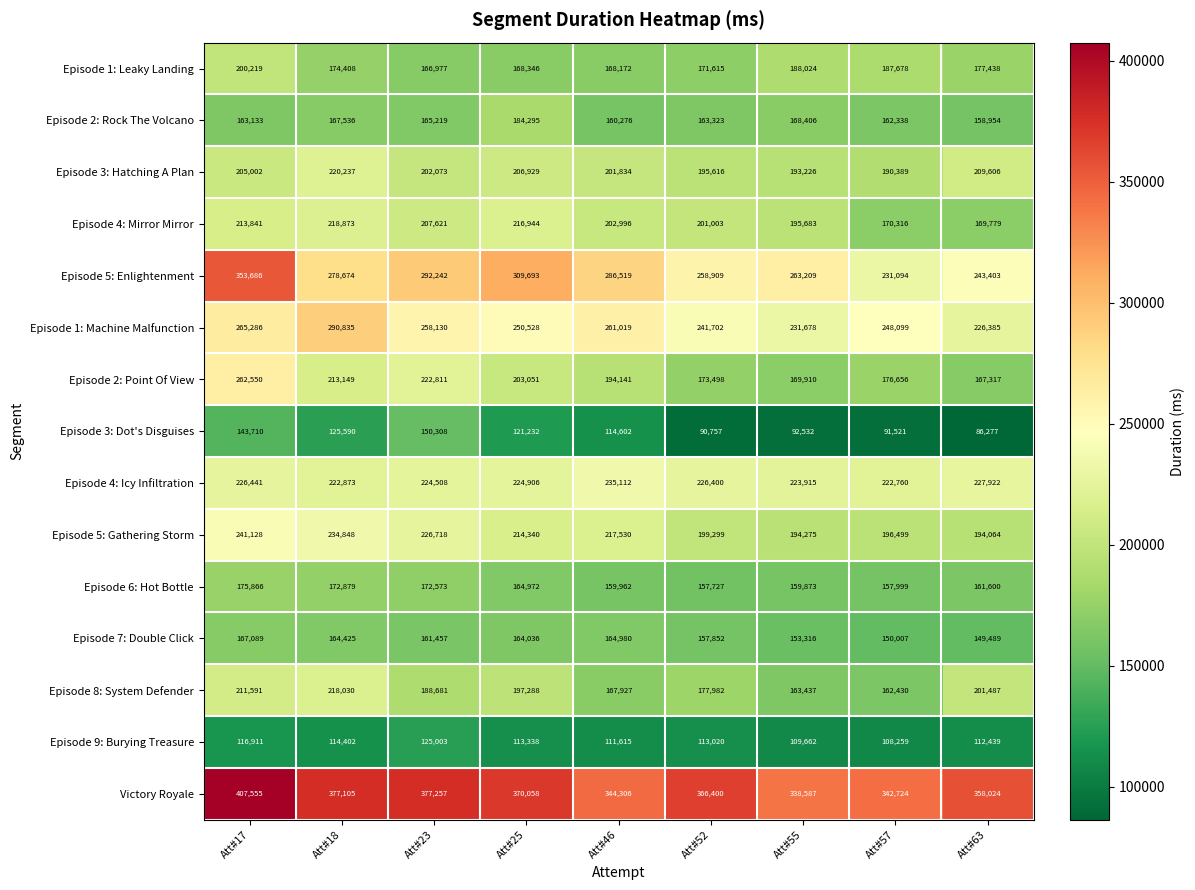

Is it true that Victory Royale equals 492970 at Att#52?

False